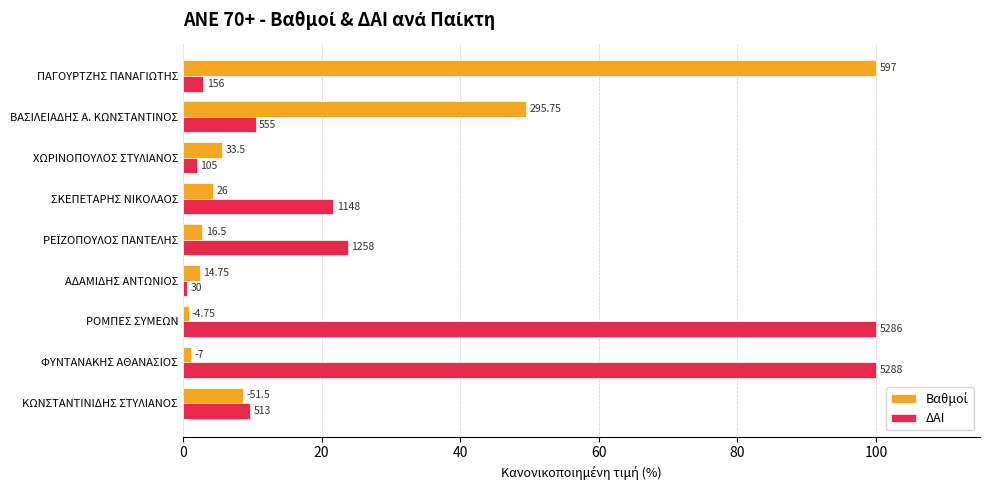

At how many categories does at least one series exceed 9?

7